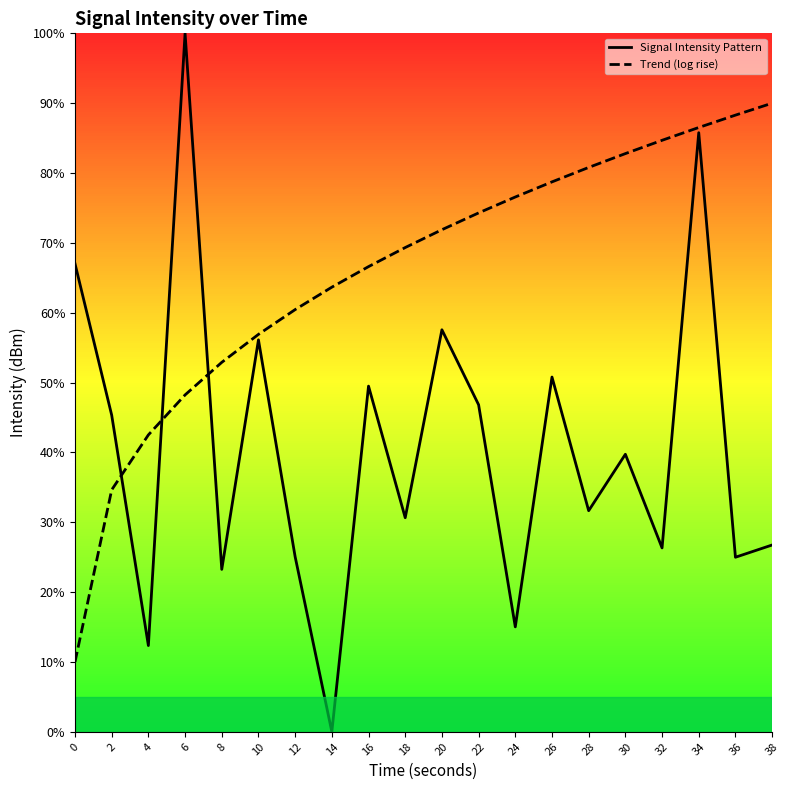

Which series ends up on top after the final intersection of Signal Intensity Pattern and Trend (log rise)?

Trend (log rise)